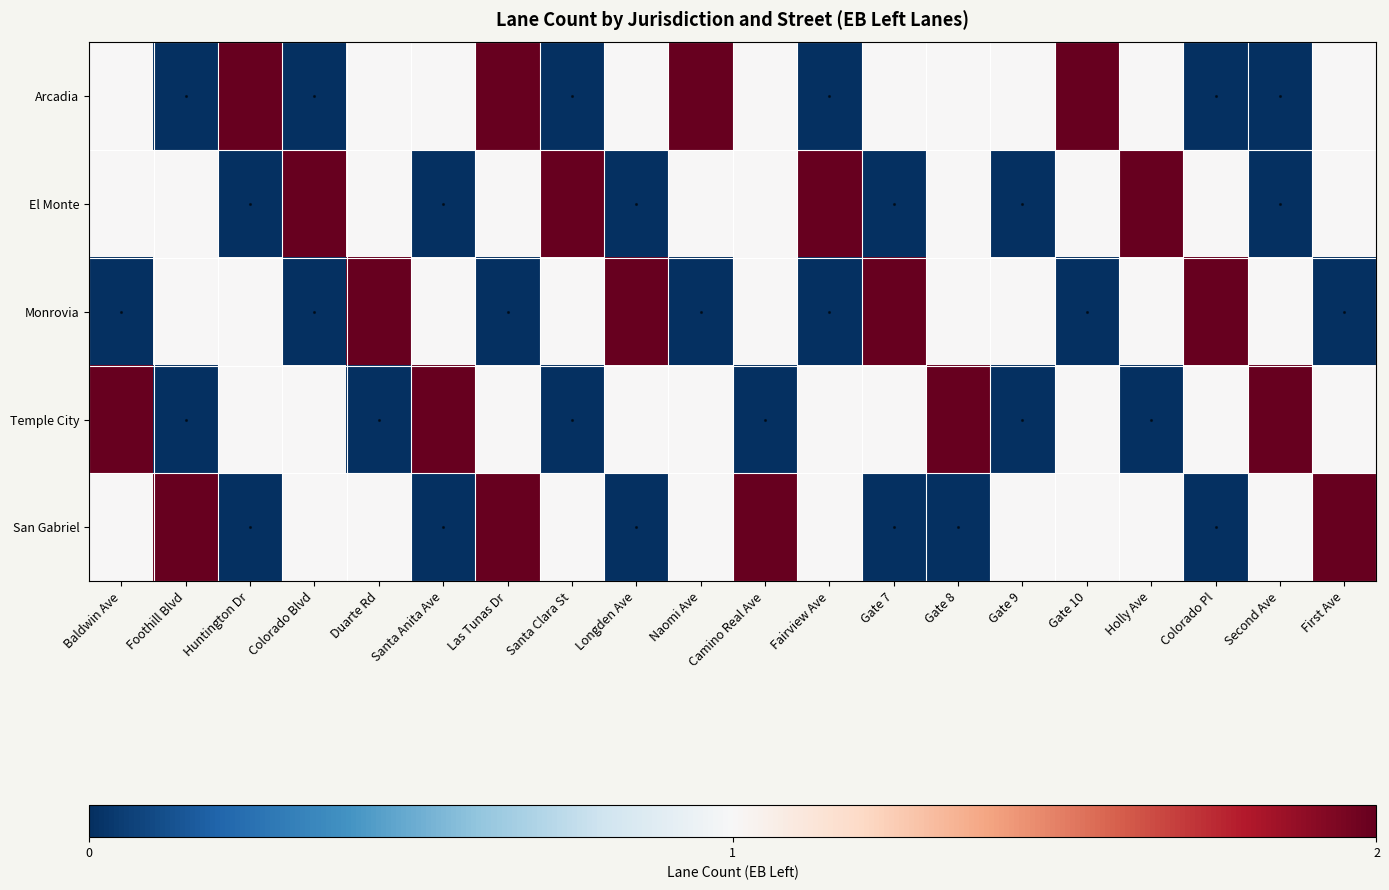

At which category does the chart reach its peak across all series?

Huntington Dr